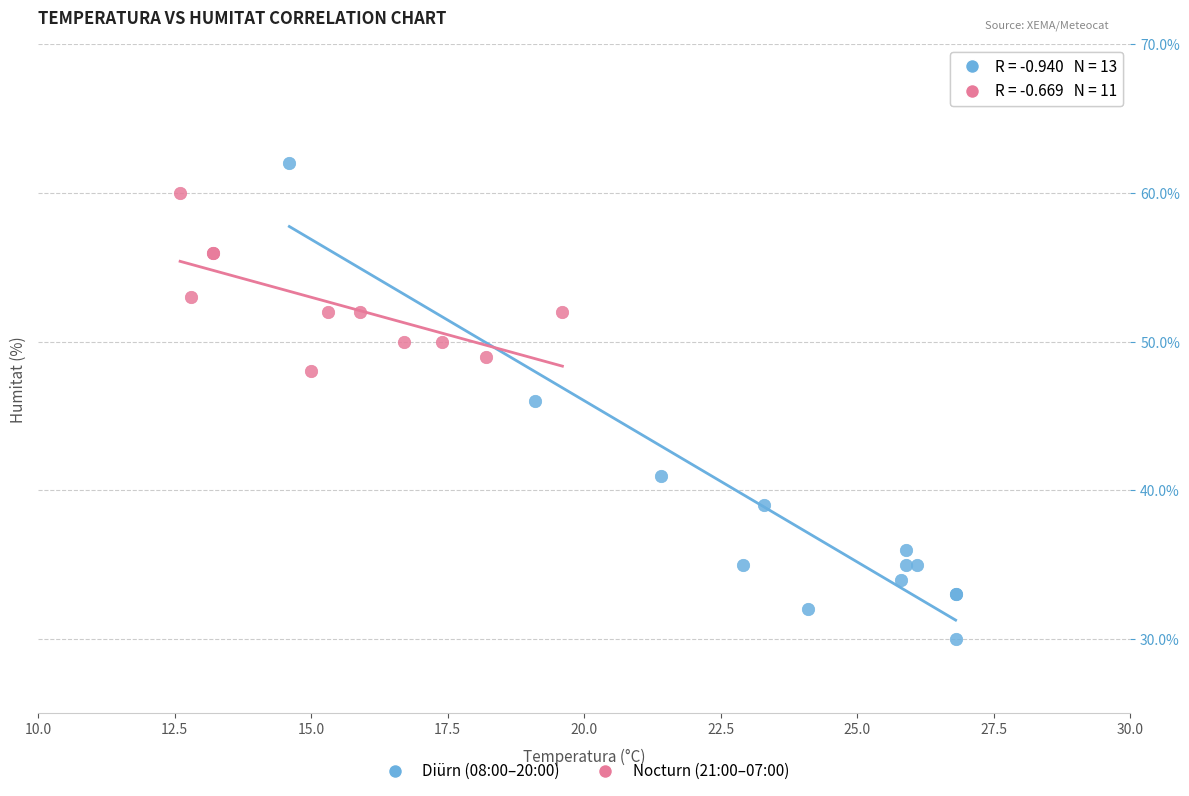

Which series reaches the maximum Y coordinate?

Diürn (08:00–20:00)